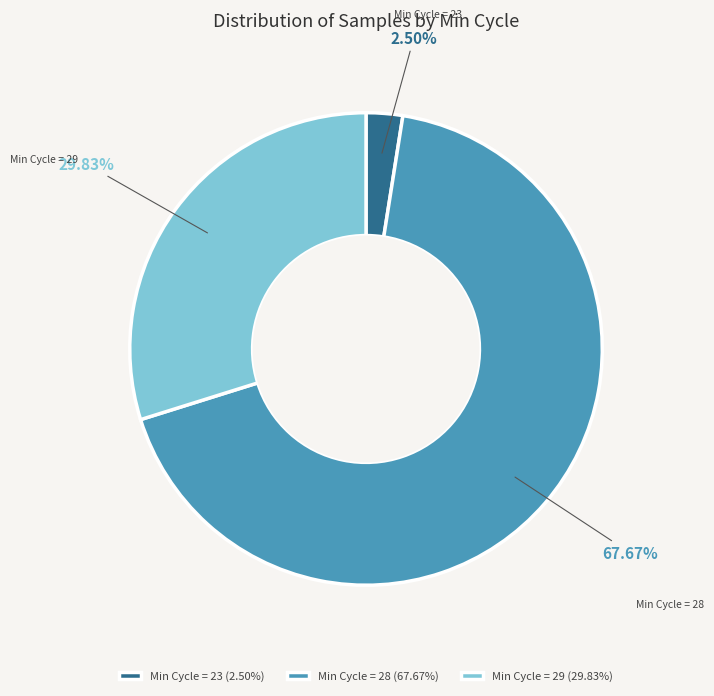

Is there a majority slice in this chart?

Yes